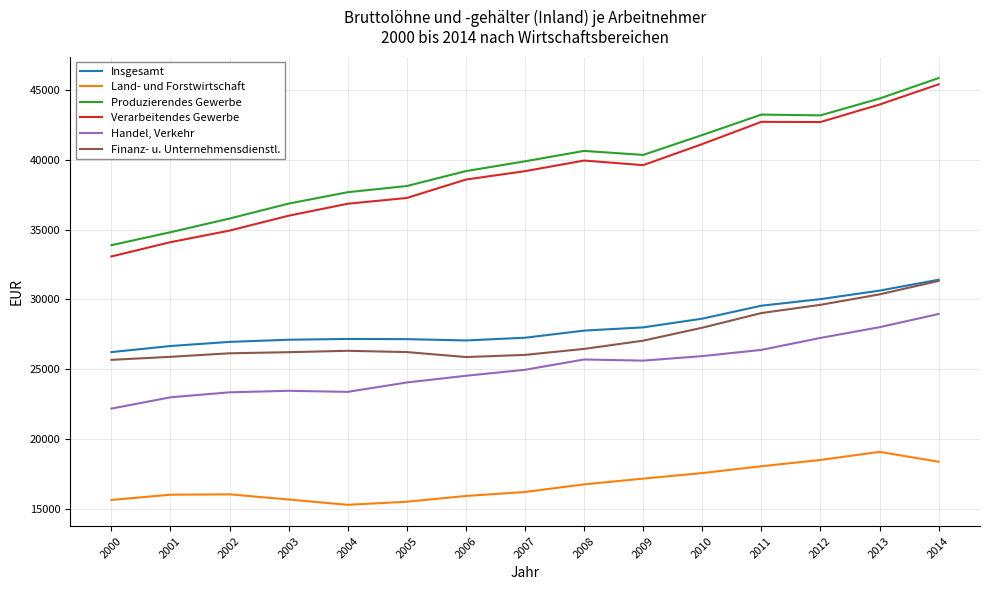

True or false: Land- und Forstwirtschaft has more than 1 points higher than both neighbors.

True